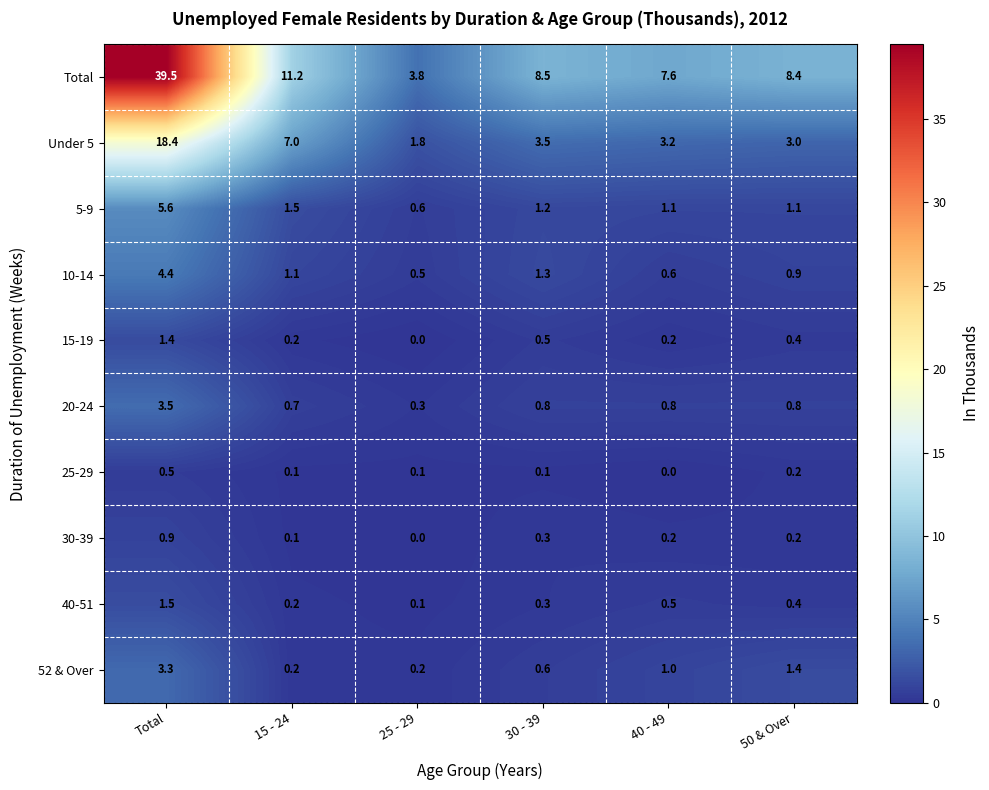

Between Total and 50 & Over, which series saw the biggest shift?

Total